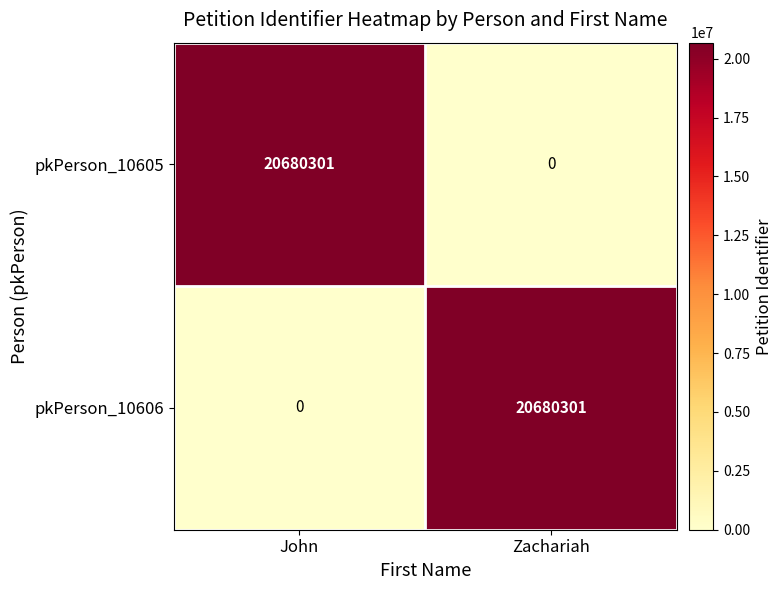

At how many categories does at least one series exceed 773172?

2